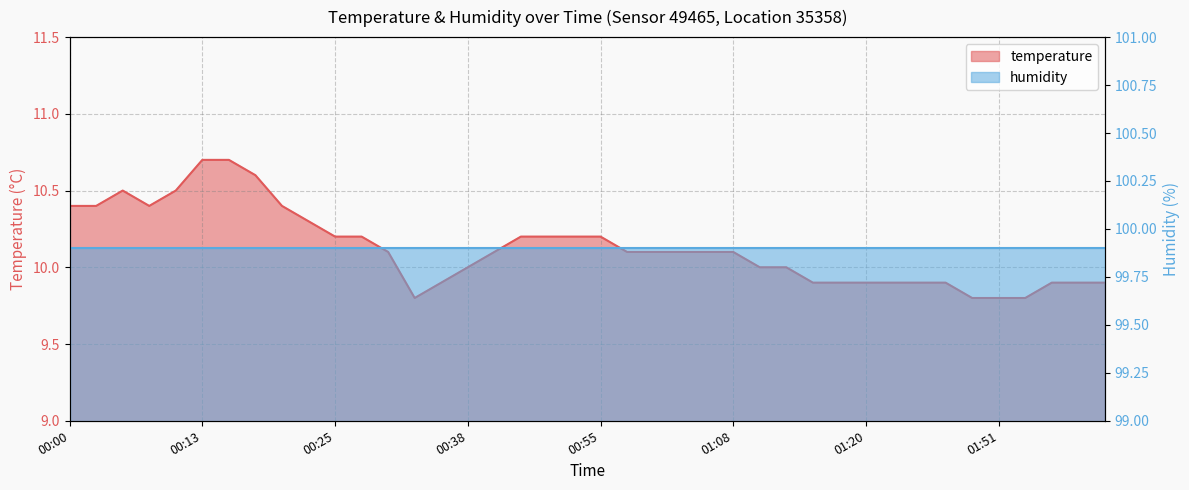

The chart shows a value of 4.2 at 00:50. True or false?

False